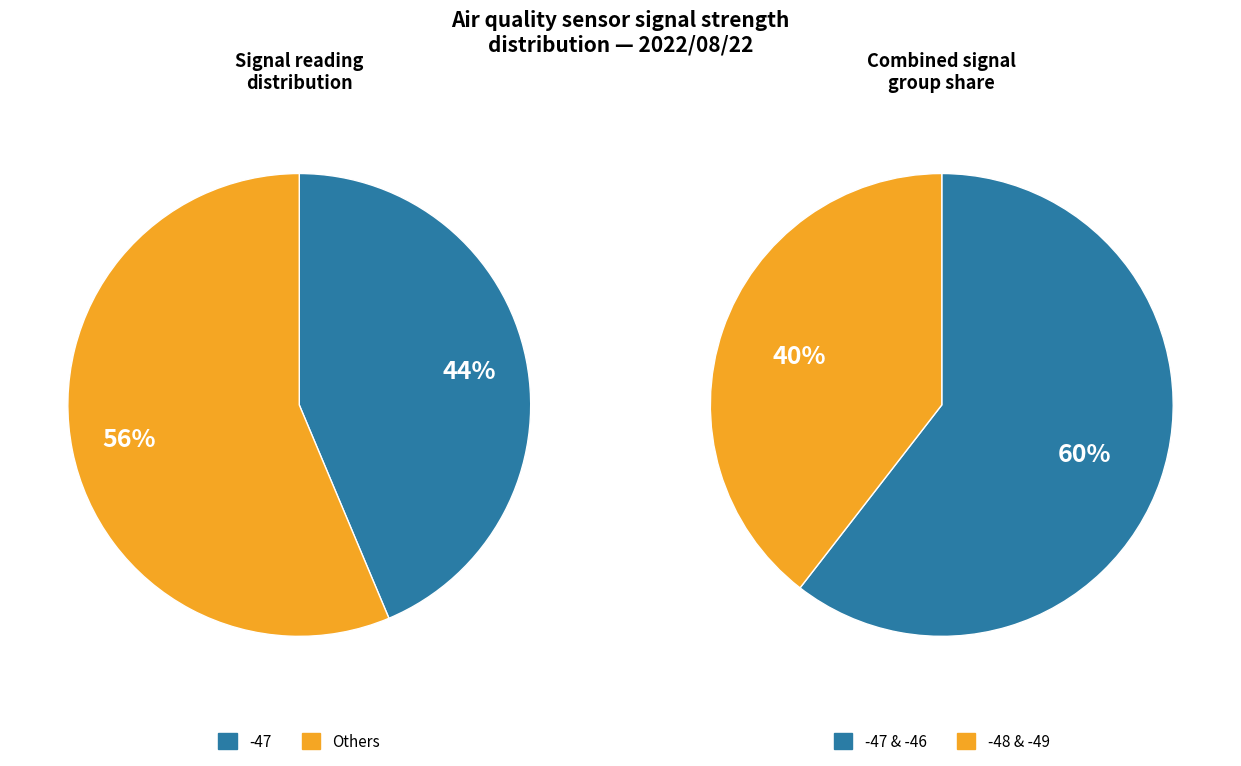

How many segments does this pie chart have?

4